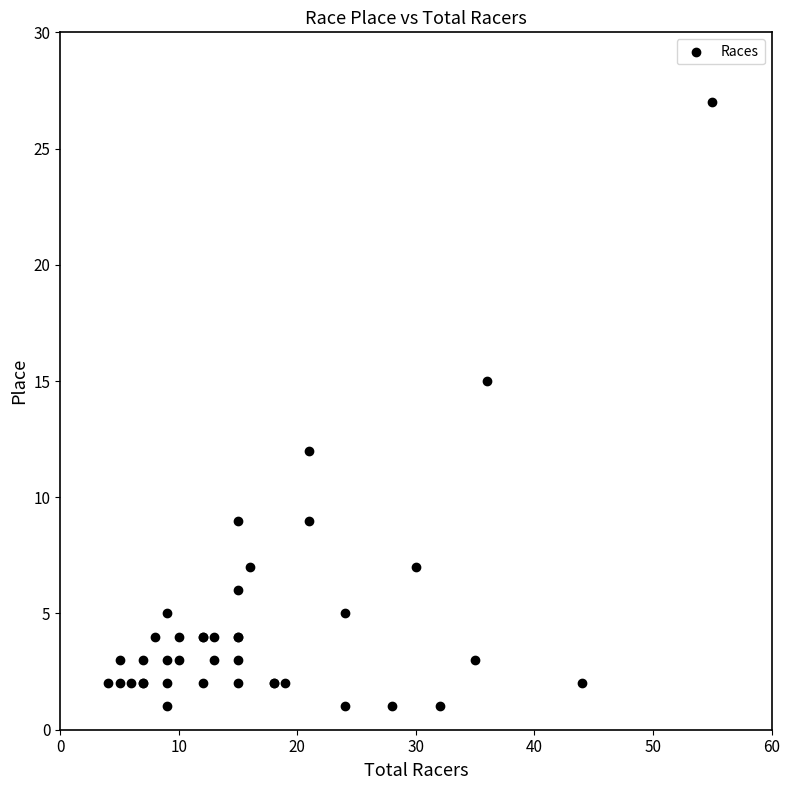

What Y value in the scatter plot is closest to 14?

15